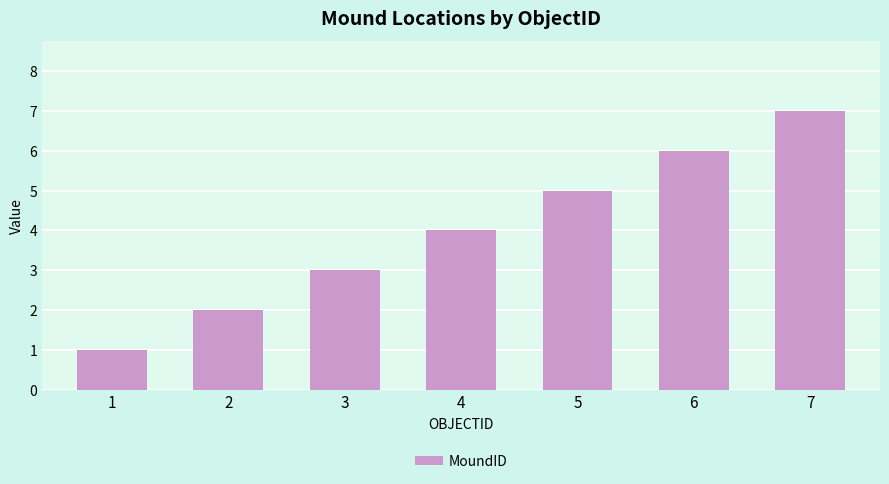

What is the difference between the second highest and second lowest values?

4